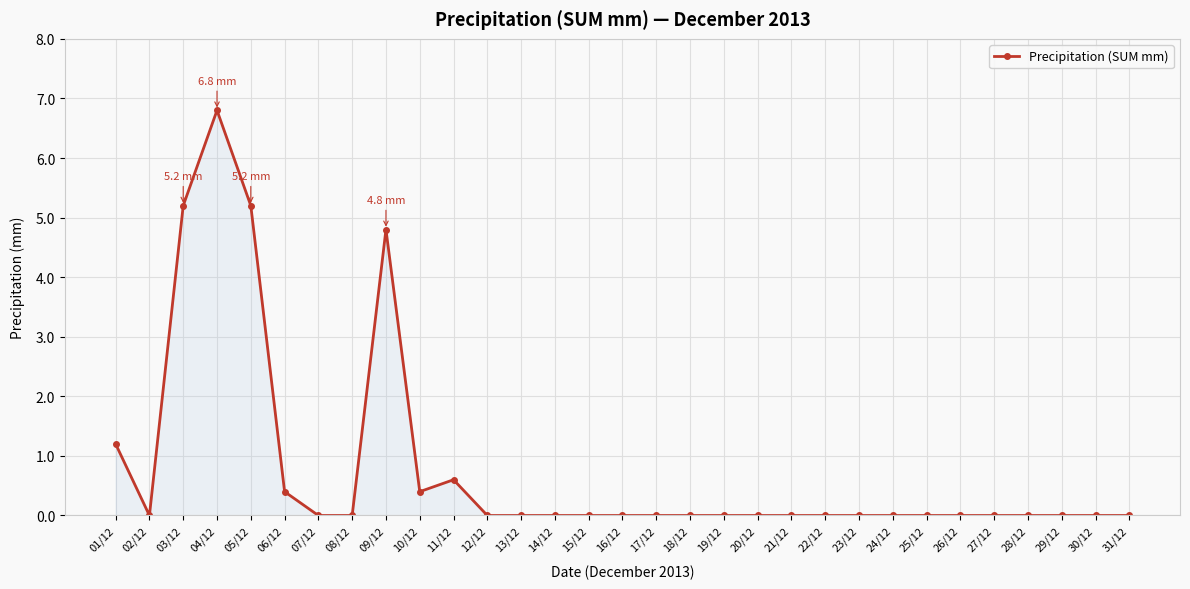

True or false: the data shows 2.7 at 20/12.

False